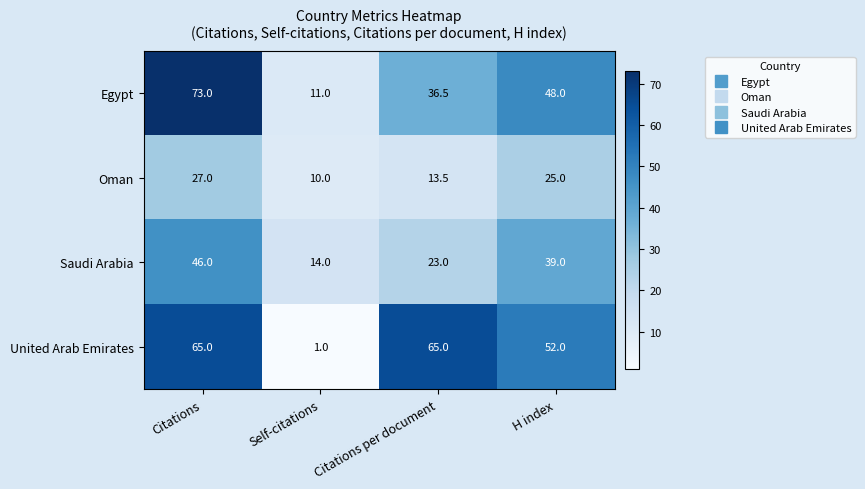

What is the difference between the maximum and minimum values in the United Arab Emirates series?

64.0